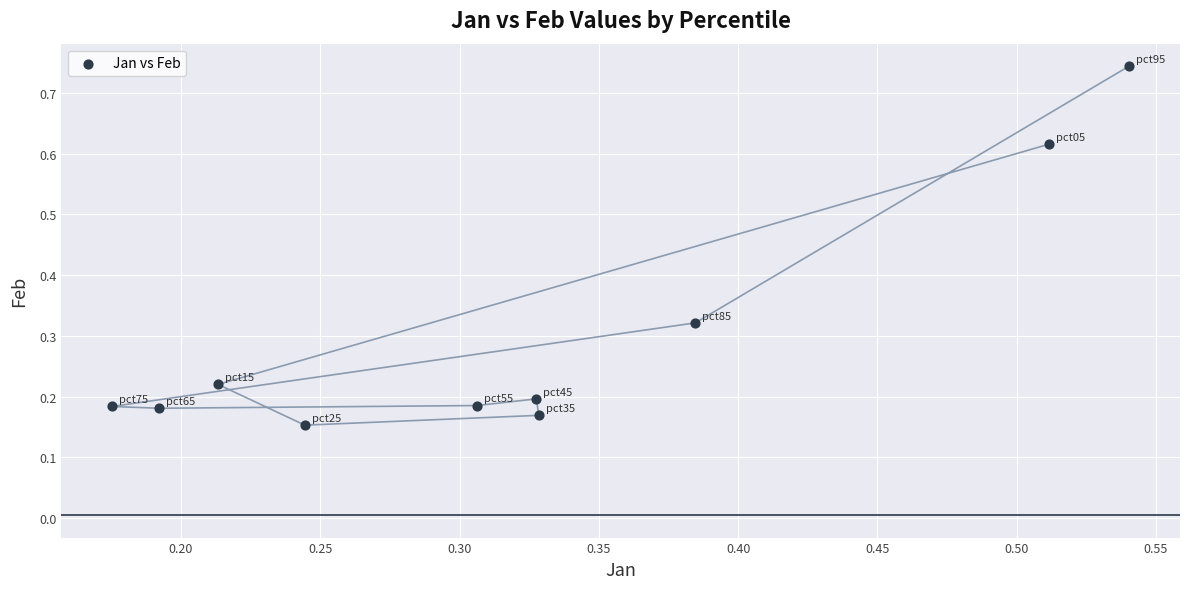

What is the range of X values (max minus min)?

0.4